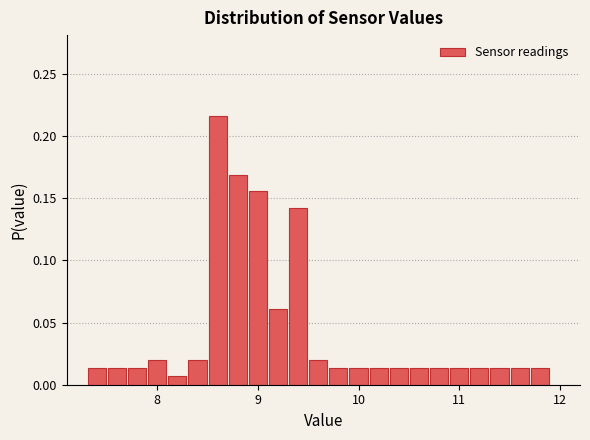

Around what value on the x-axis is the tallest bar? Give the approximate position of its centre, as read against the axis.

8.6